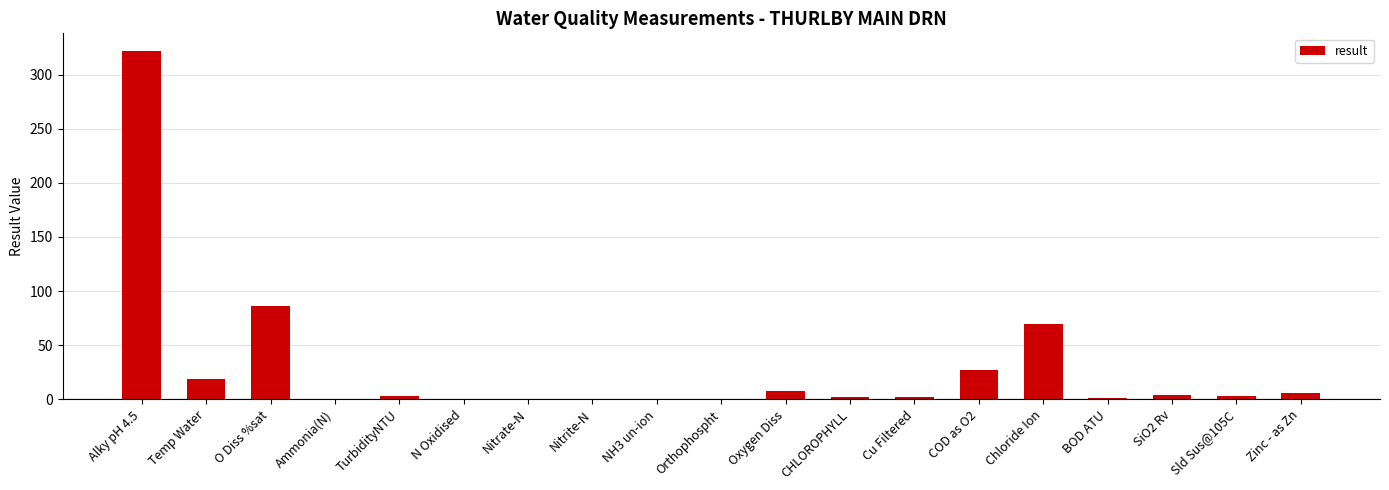

Which label corresponds to the largest value in the chart?

Alky pH 4.5